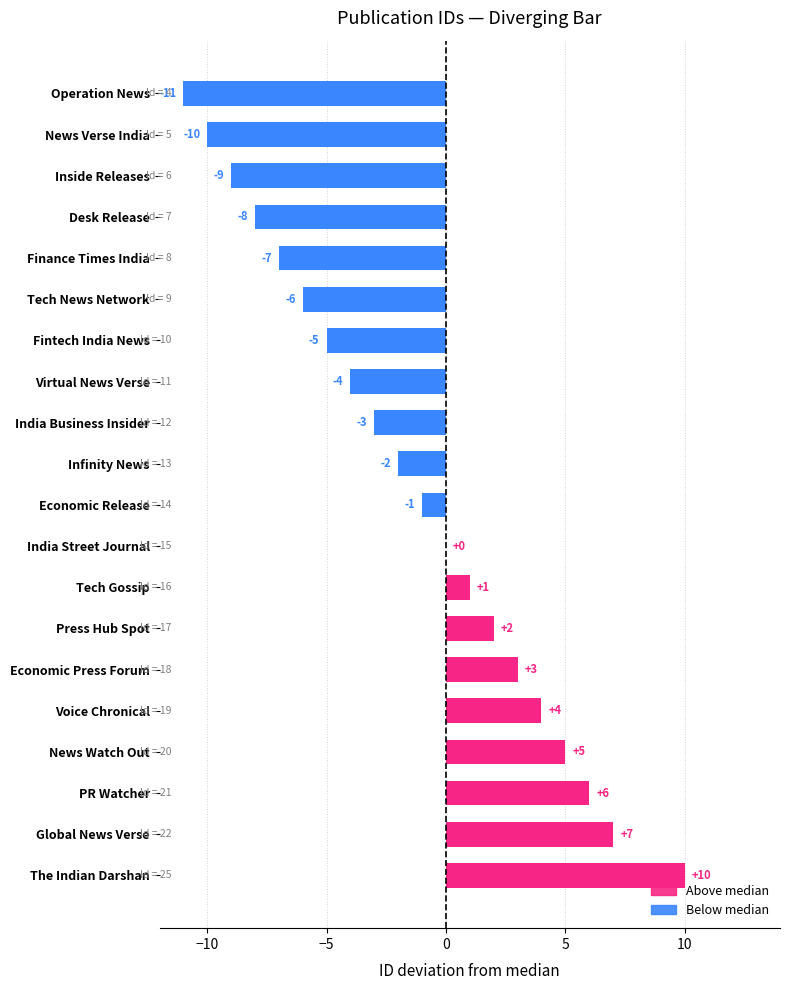

Read the value at Global News Verse.

7